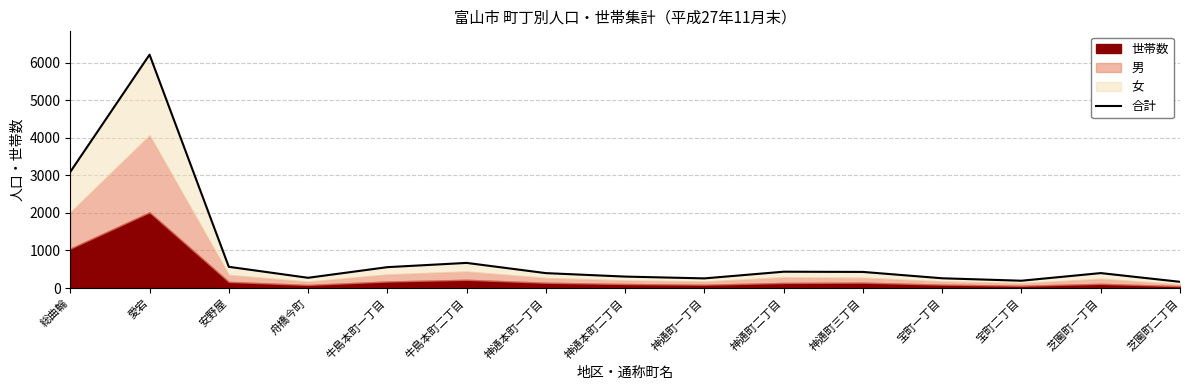

What is the sum of the values at 神通町三丁目 and 芝園町一丁目?

829